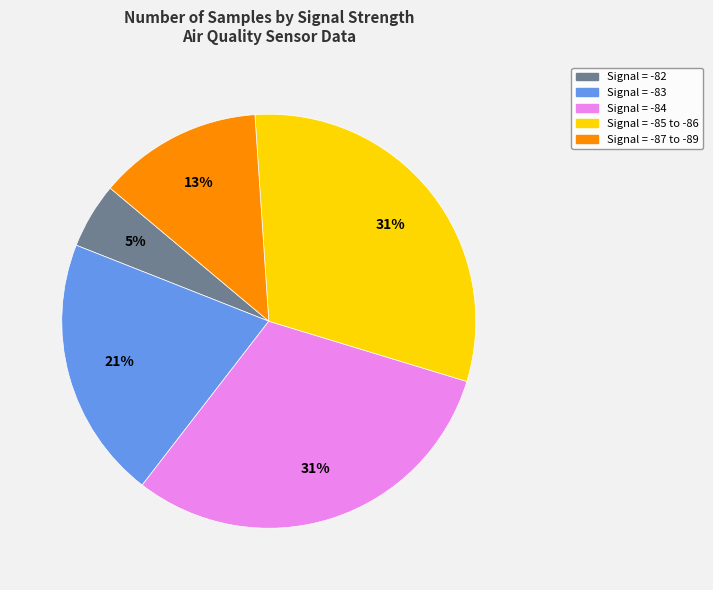

Between Signal = -87 to -89 and Signal = -85 to -86, which is larger?

Signal = -85 to -86